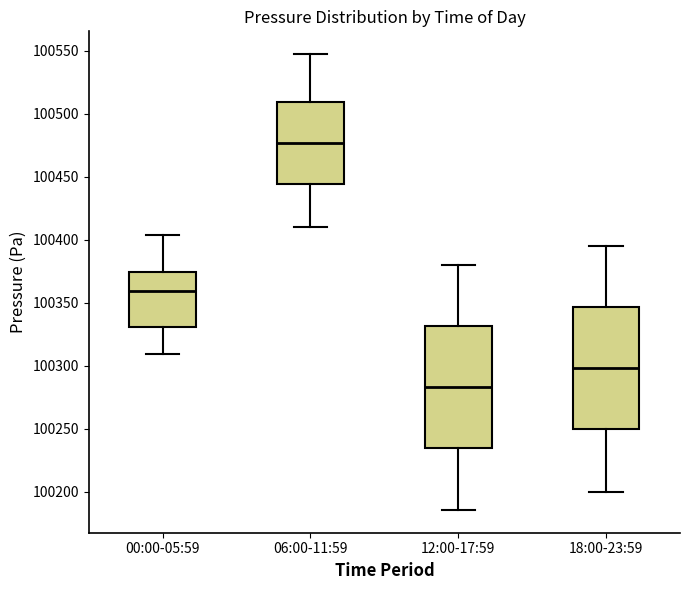

Where is the upper edge of the box for 00:00-05:59 on the y-axis? The values are not printed on the chart, so give them approximately, as read against the axis.

100375